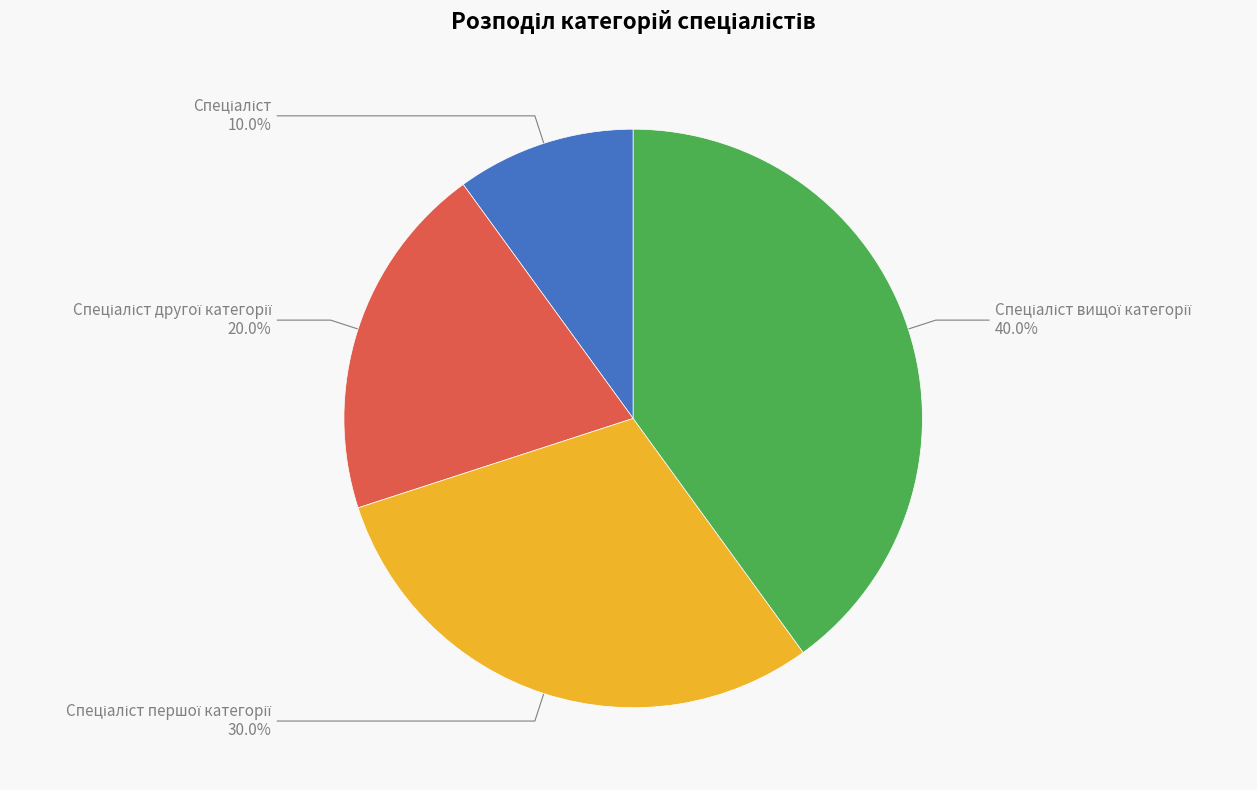

To the nearest percent, what is the difference between the largest and smallest slice percentages?

30%